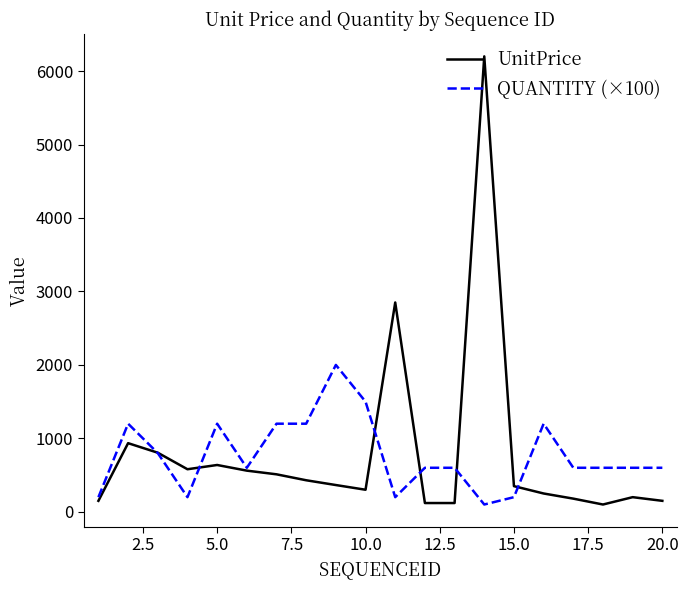

What is the maximum value for UnitPrice?

6200